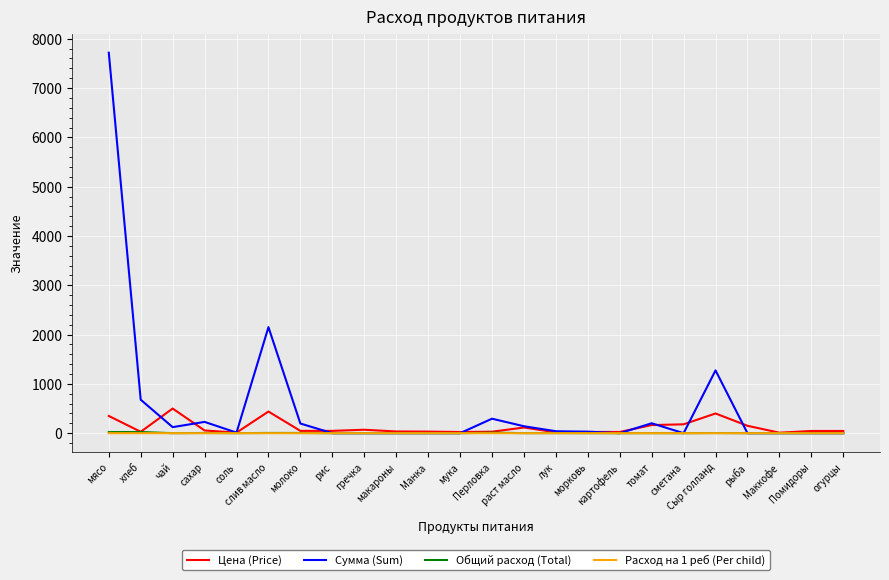

What are all the series names shown in the legend?

Цена (Price), Сумма (Sum), Общий расход (Total), Расход на 1 реб (Per child)